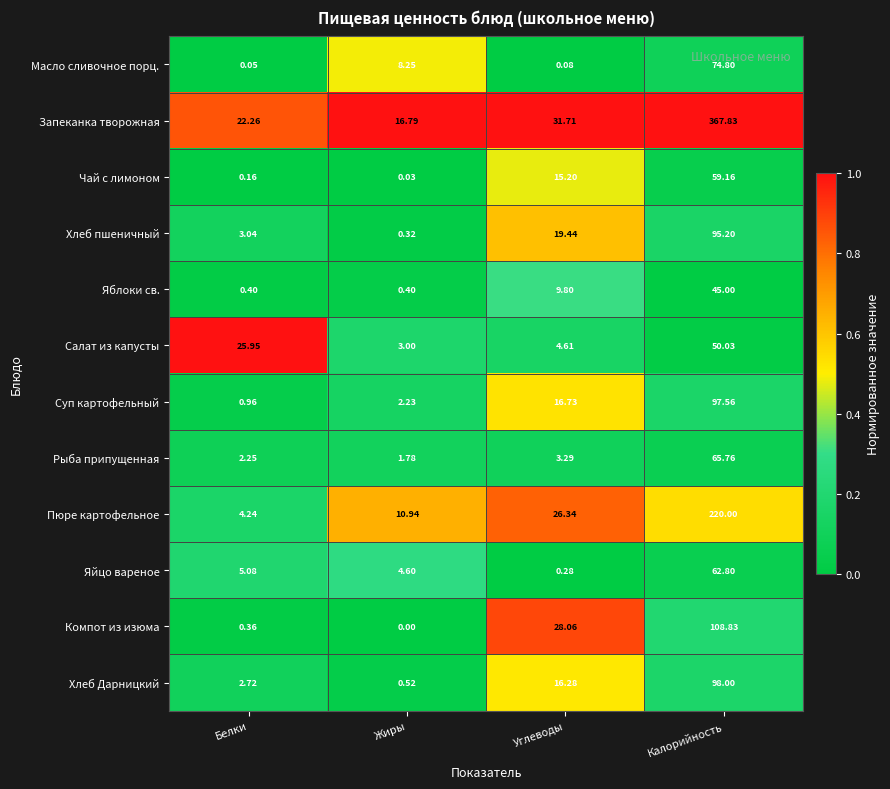

Rank the series by their maximum value, from lowest to highest.

Яблоки св., Салат из капусты, Чай с лимоном, Яйцо вареное, Рыба припущенная, Масло сливочное порц., Хлеб пшеничный, Суп картофельный, Хлеб Дарницкий, Компот из изюма, Пюре картофельное, Запеканка творожная